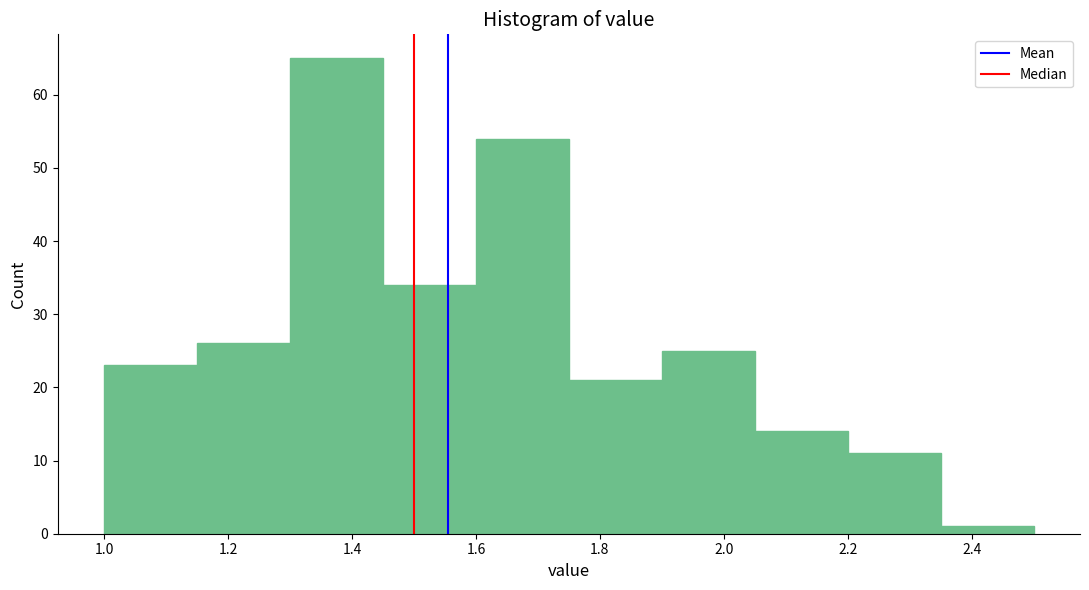

Reading left to right, transcribe this chart: for each bar, give the range it covers on the x-axis and its height. Neither the bar edges nor the heights are printed on the chart, so give them approximately, as read against the axes.

1.00 to 1.15: 23
1.15 to 1.30: 26
1.30 to 1.45: 65
1.45 to 1.60: 34
1.60 to 1.75: 54
1.75 to 1.90: 21
1.90 to 2.05: 25
2.05 to 2.20: 14
2.20 to 2.35: 11
2.35 to 2.50: 1